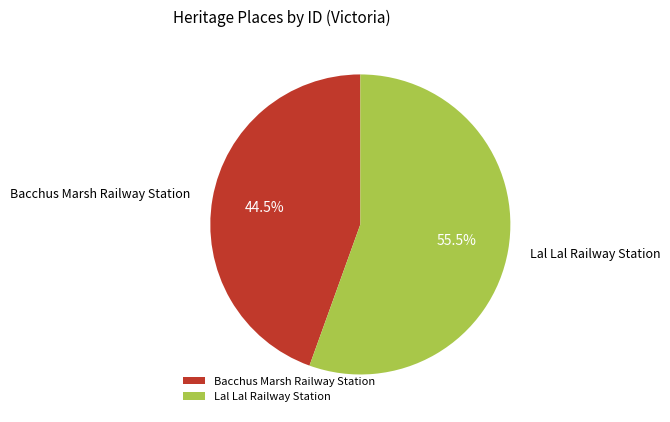

Which slice is the largest?

Lal Lal Railway Station